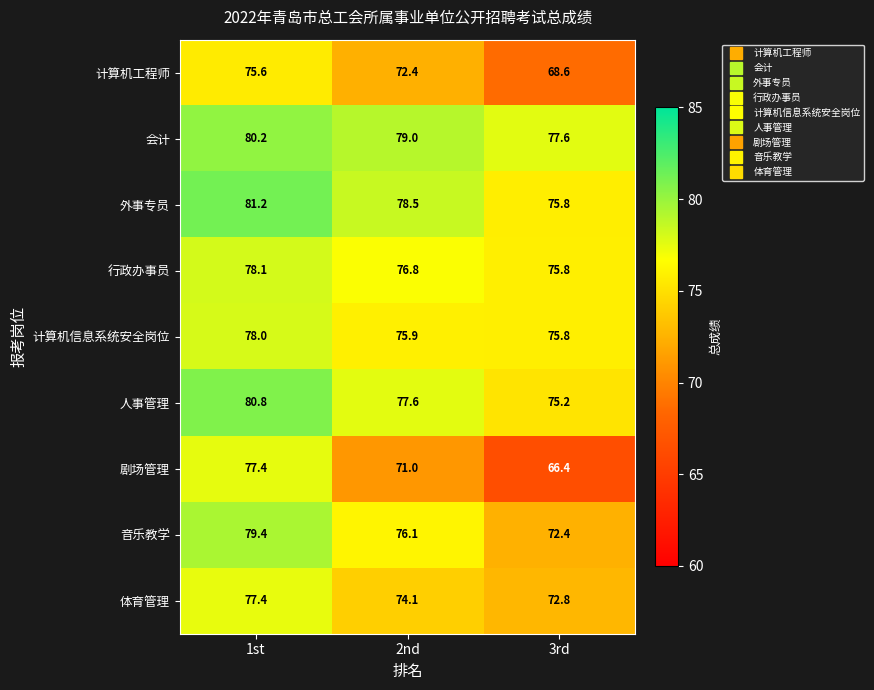

True or false: 人事管理 has a value of 24.1 at 1st.

False